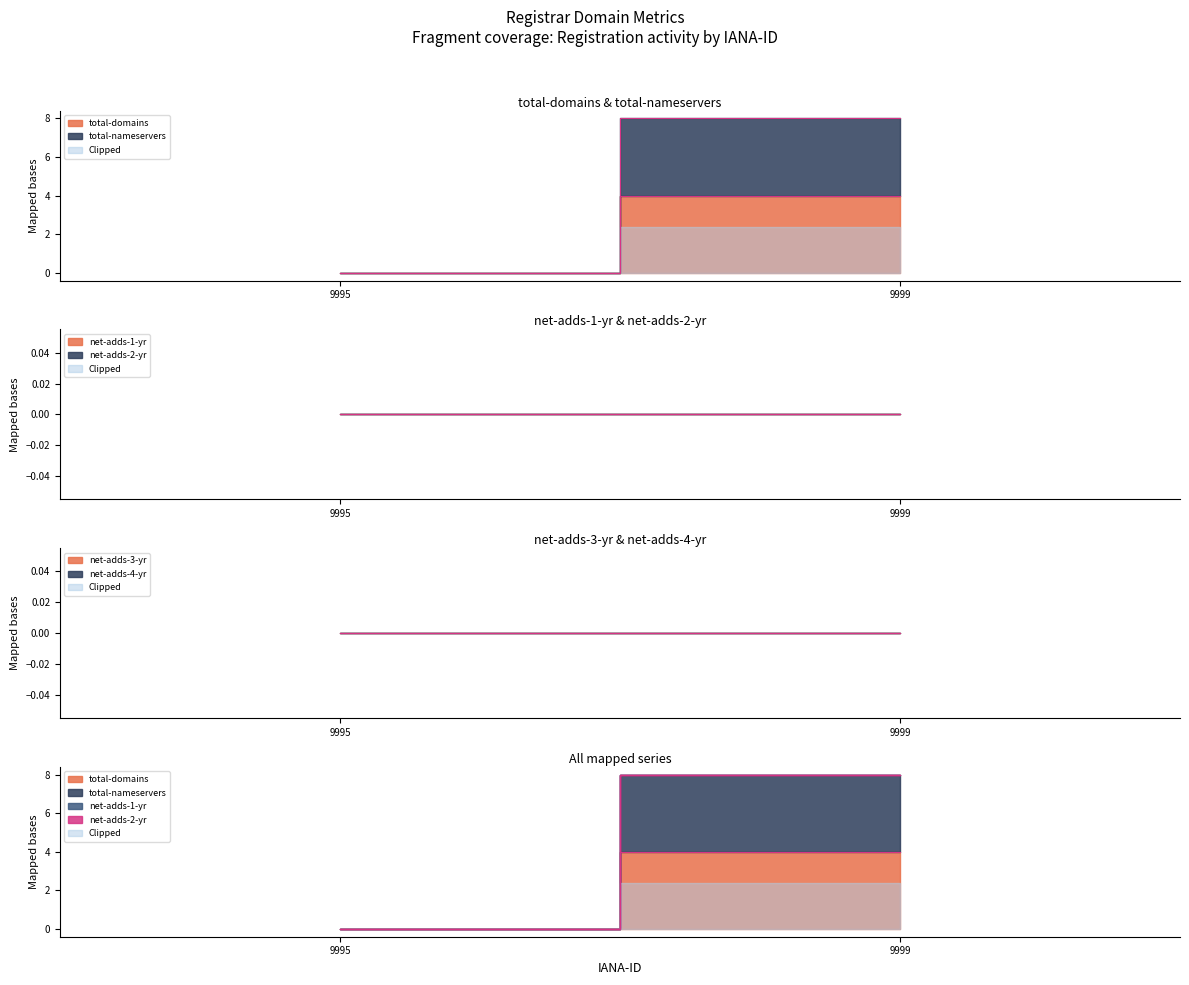

What is the total value across all series at 9999?

8